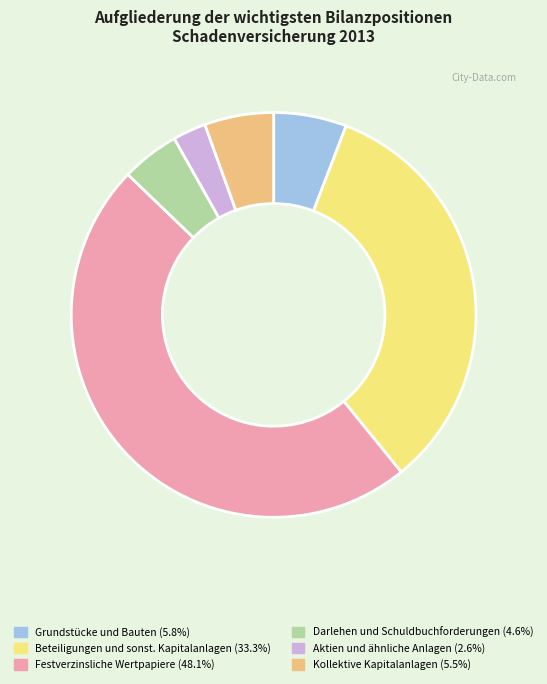

Which slice is the smallest?

Aktien und ähnliche Anlagen